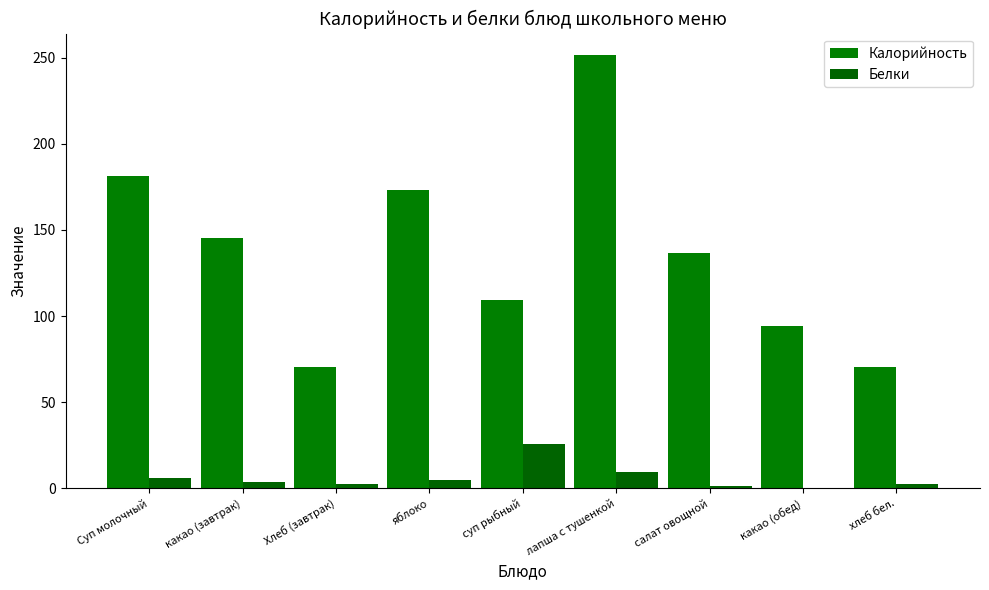

What value does the Белки series have at яблоко?

4.8